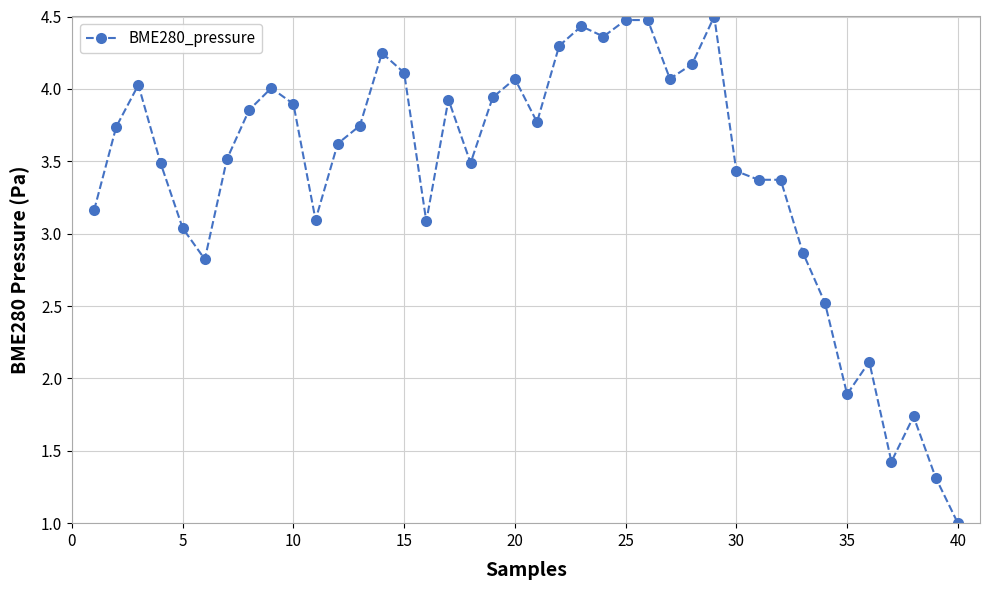

What is the smallest value displayed?

1.0